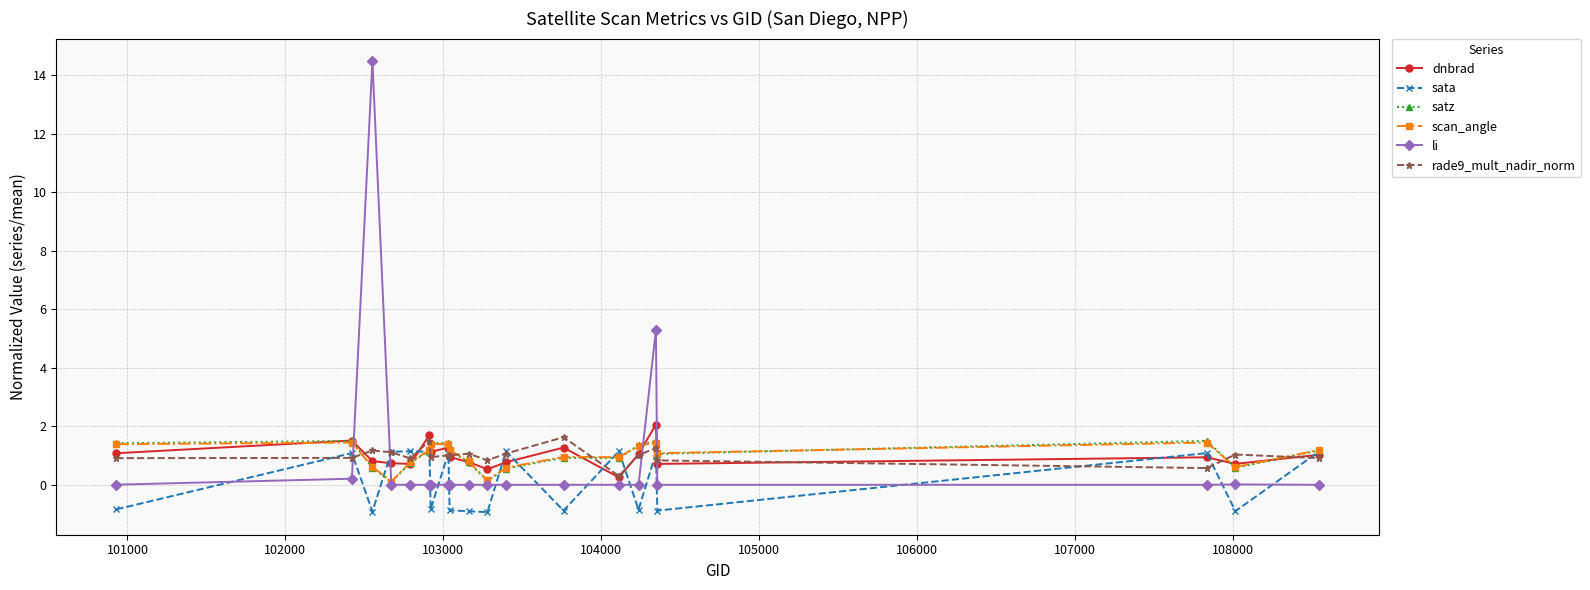

True or false: dnbrad has more than 1 interior local peaks.

True